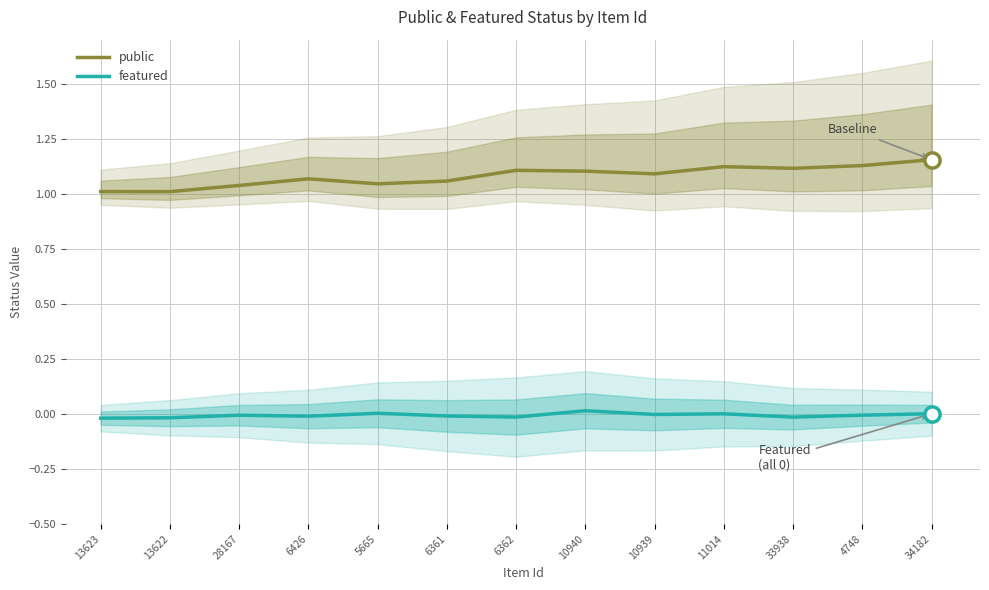

What is the total value across all series at 4748?

1.1